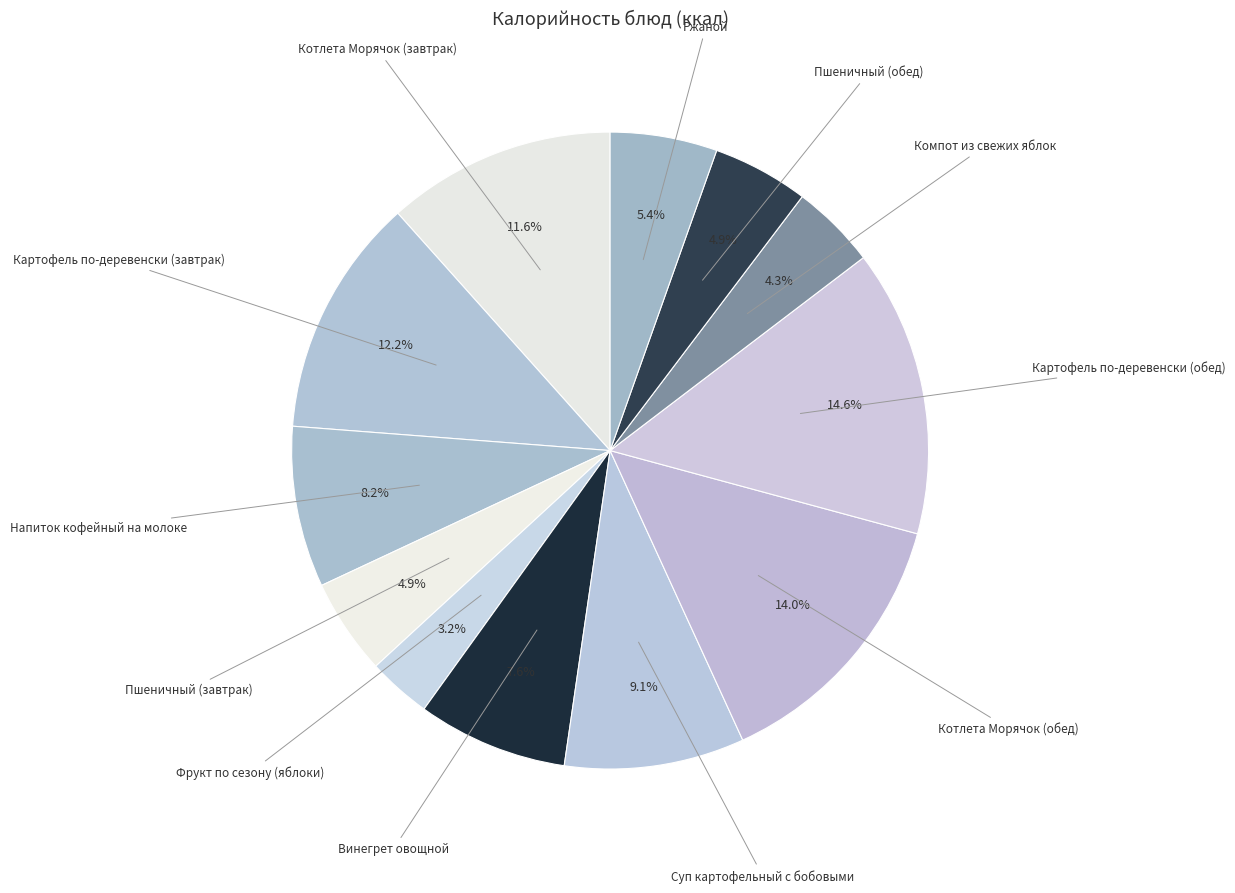

To the nearest percent, what percentage of the pie is Фрукт по сезону (яблоки)?

3%